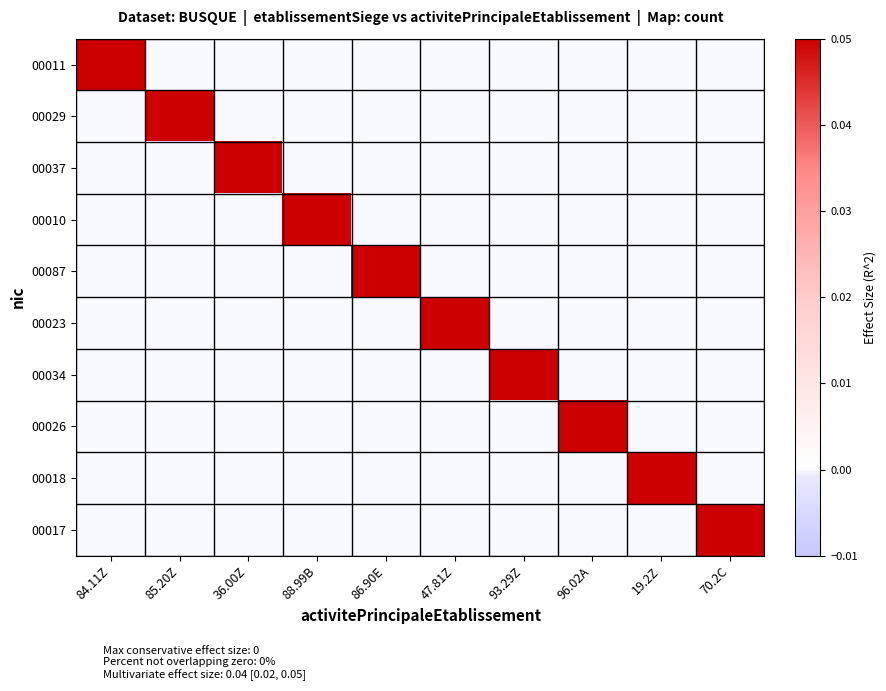

At 36.00Z, list the series in order from smallest to largest.

00011, 00029, 00010, 00087, 00023, 00034, 00026, 00018, 00017, 00037